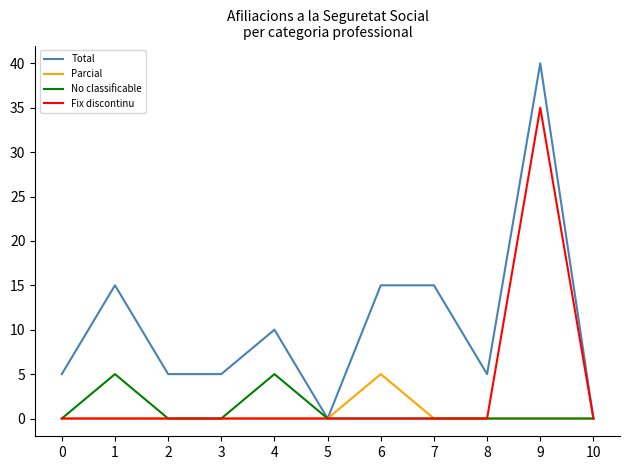

Which category has the highest value in the Fix discontinu series?

9